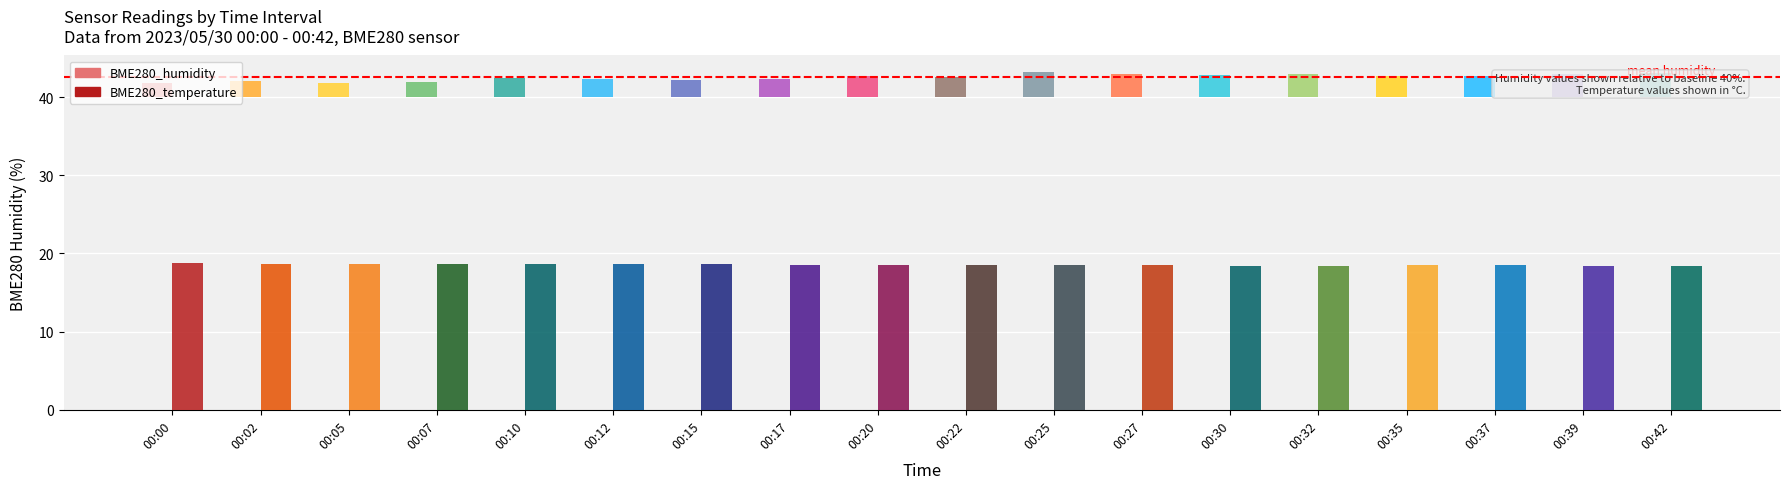

Is it true that BME280_temperature equals 18.6 at 00:12?

True